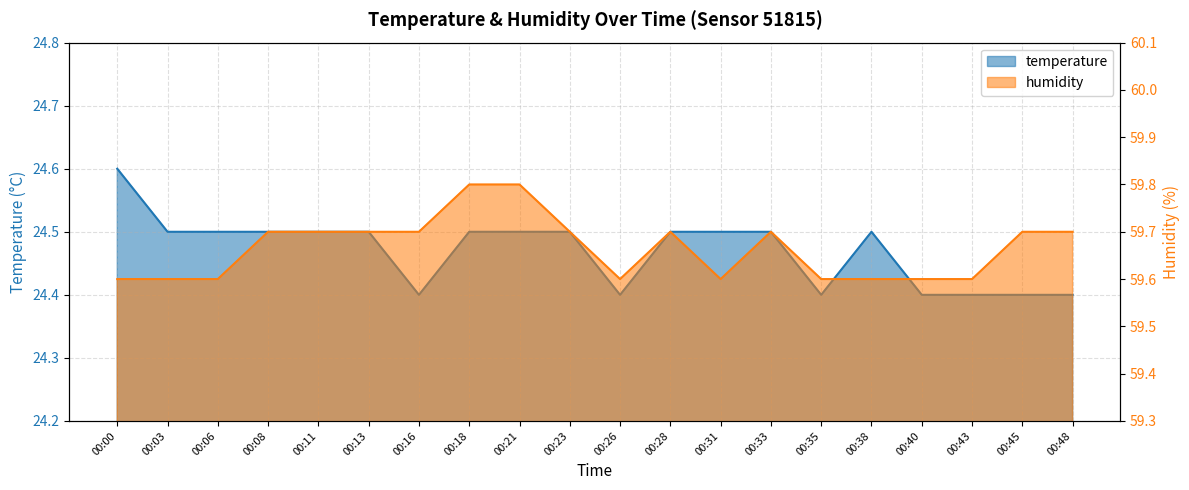

True or false: humidity has a value of 59.7 at 00:33.

True